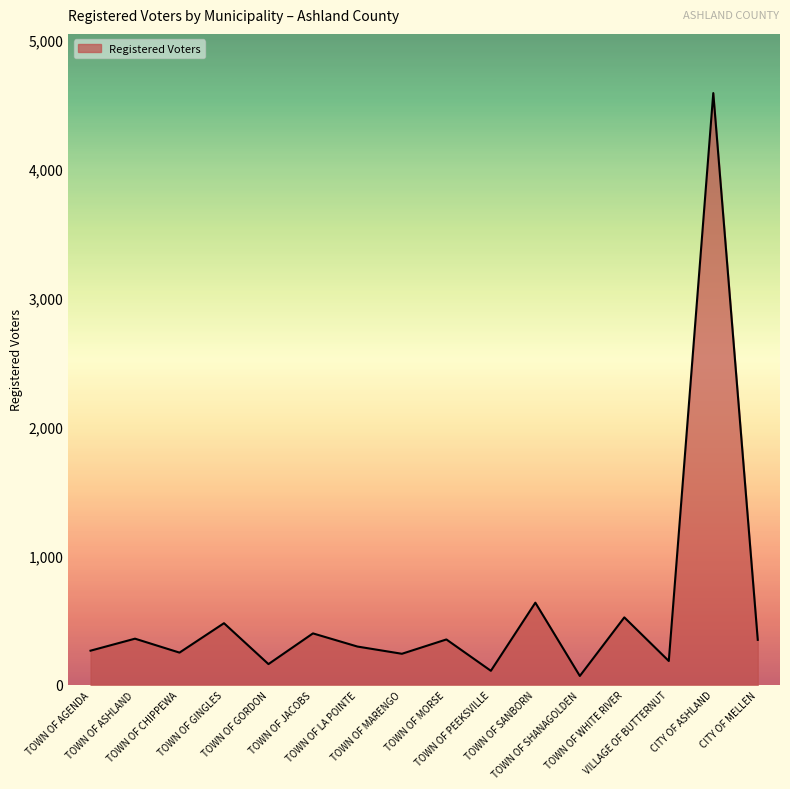

What is the greatest value displayed?

4587